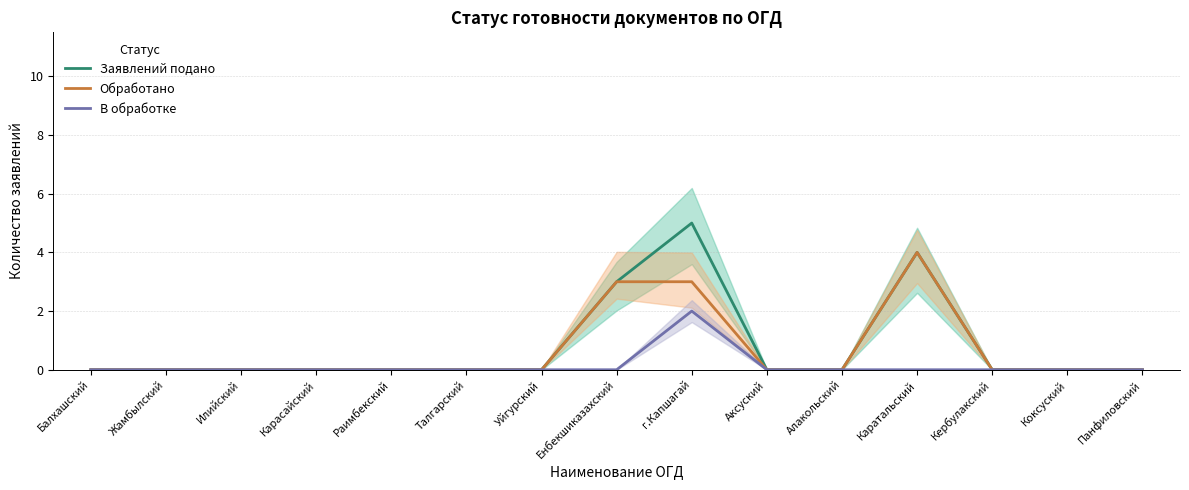

How many lines are shown in the chart?

3